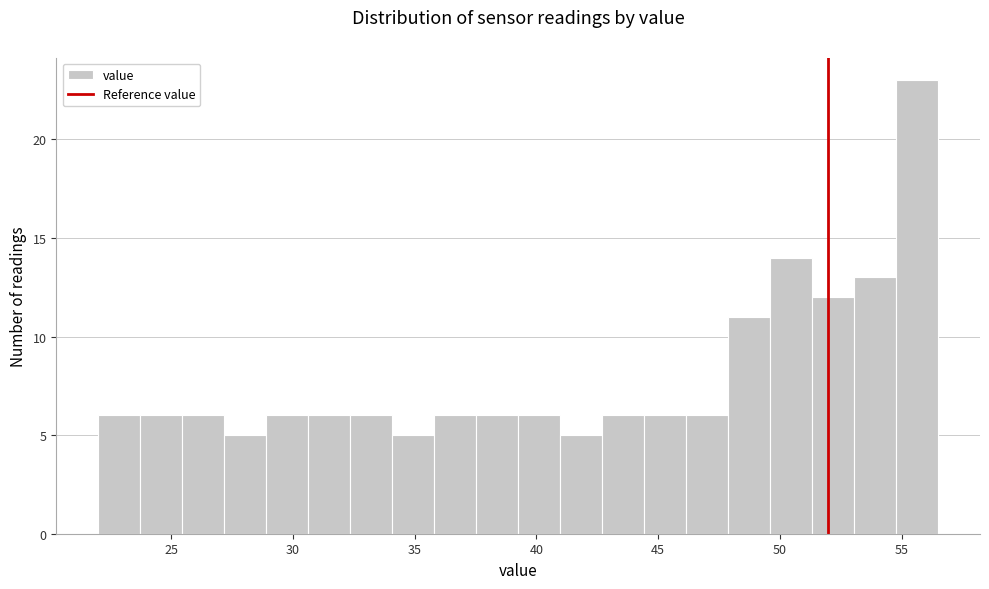

Around what value on the x-axis is the tallest bar? Give the approximate position of its centre, as read against the axis.

55.5